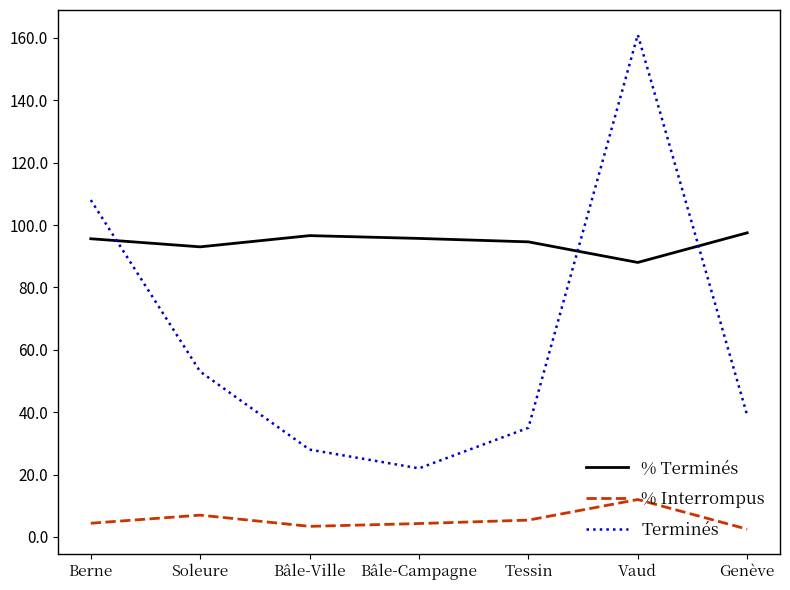

The value of Terminés at Vaud is 161.0. True or false?

True